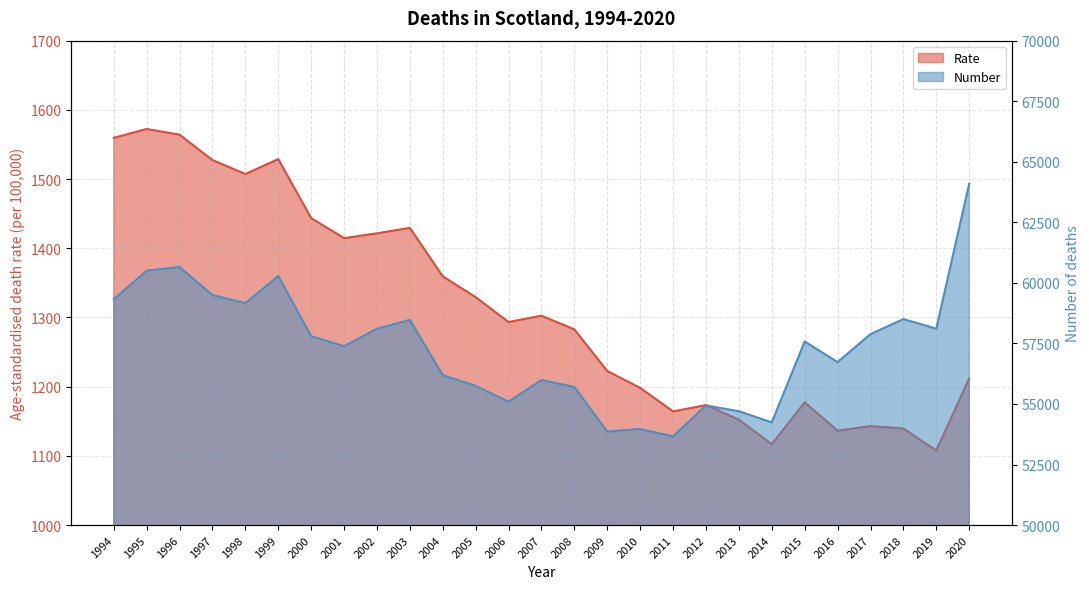

What is the minimum value shown in the chart?

1107.6